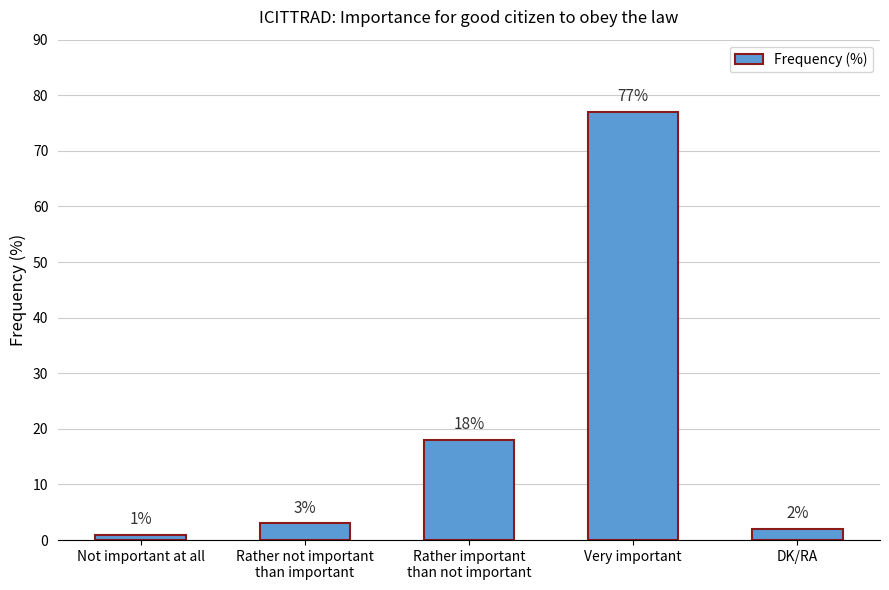

At which category does the chart reach its minimum across all series?

Not important at all